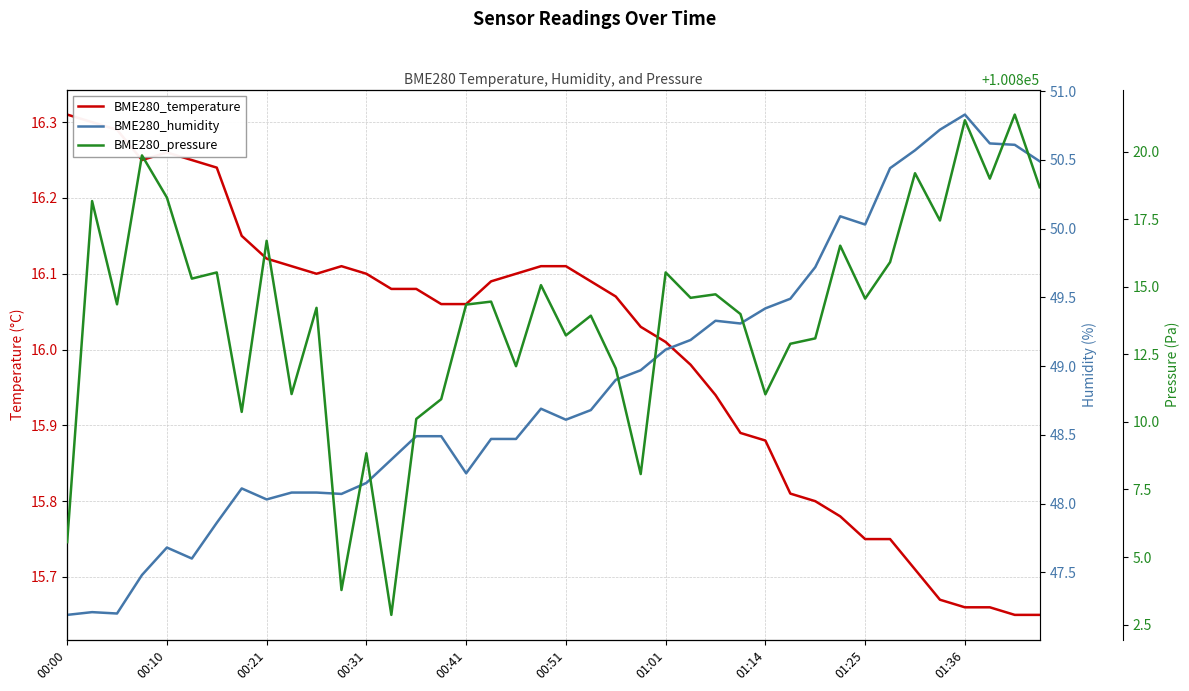

Does the chart display data point markers on the line(s)?

No